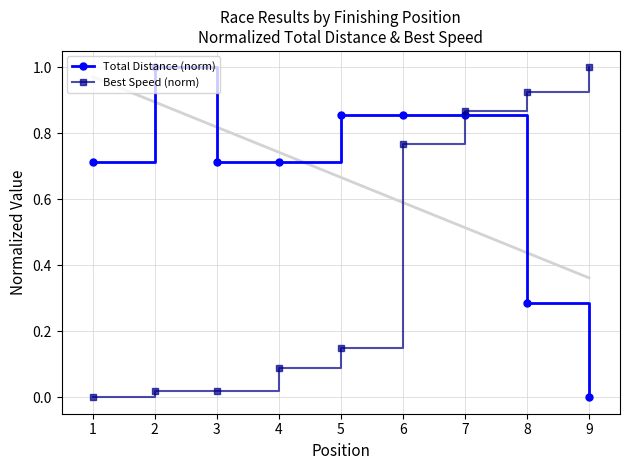

What is the total value across all series at 6?

1.6